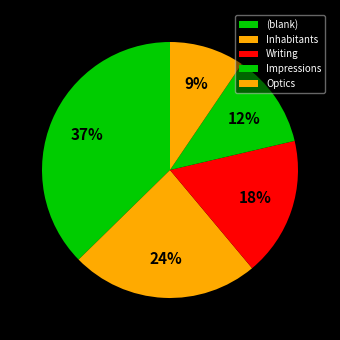

How many segments does this pie chart have?

5